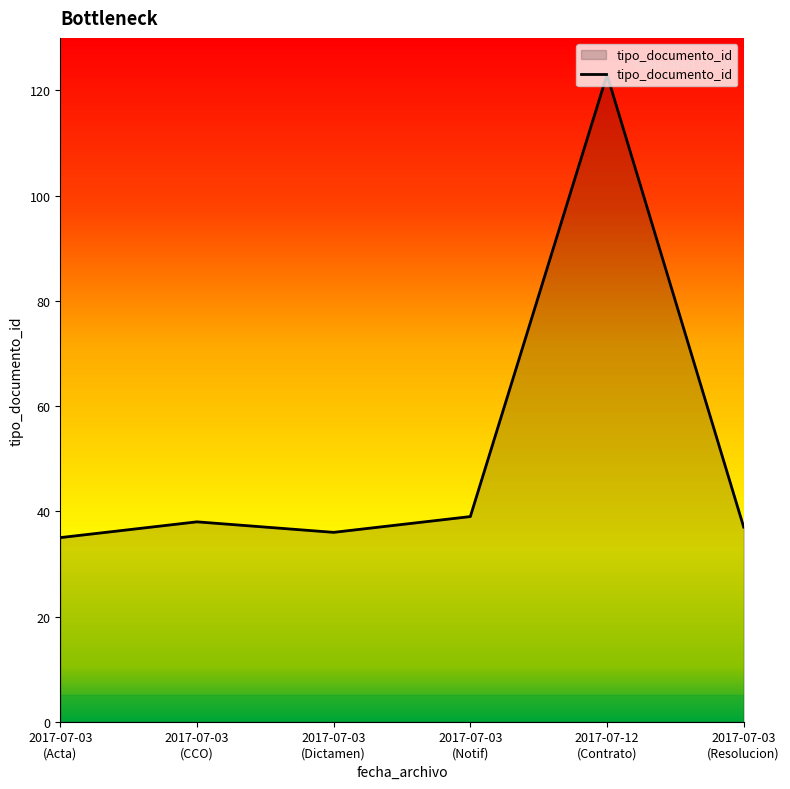

What is the maximum value shown in the chart?

123